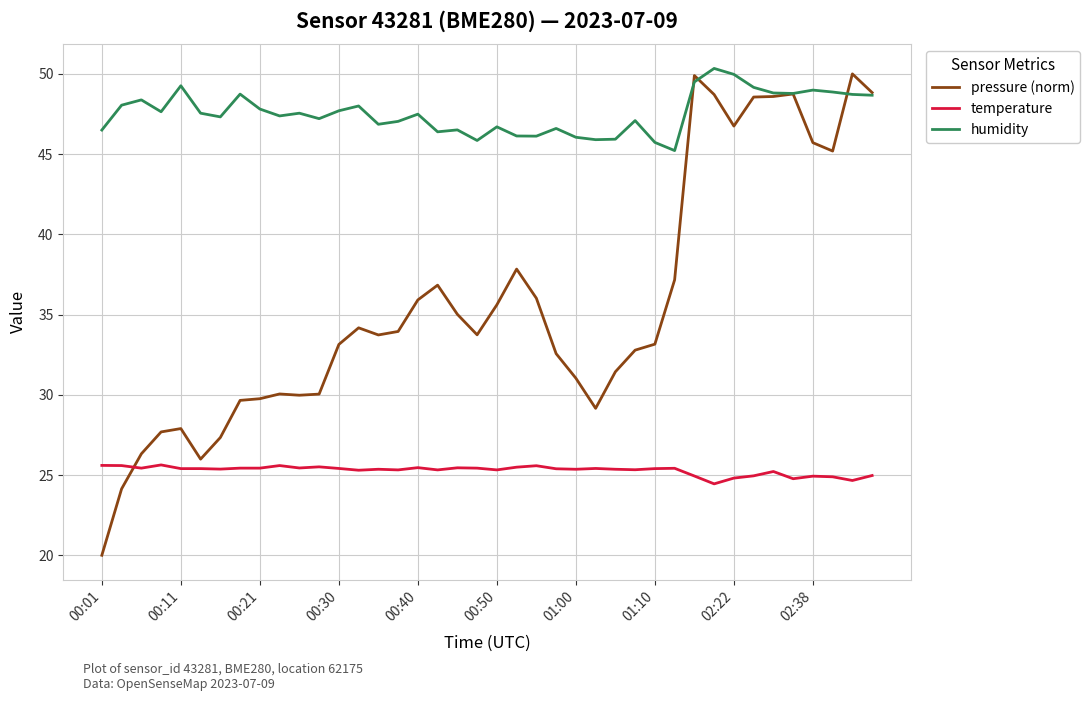

What are all the series names shown in the legend?

pressure (norm), temperature, humidity